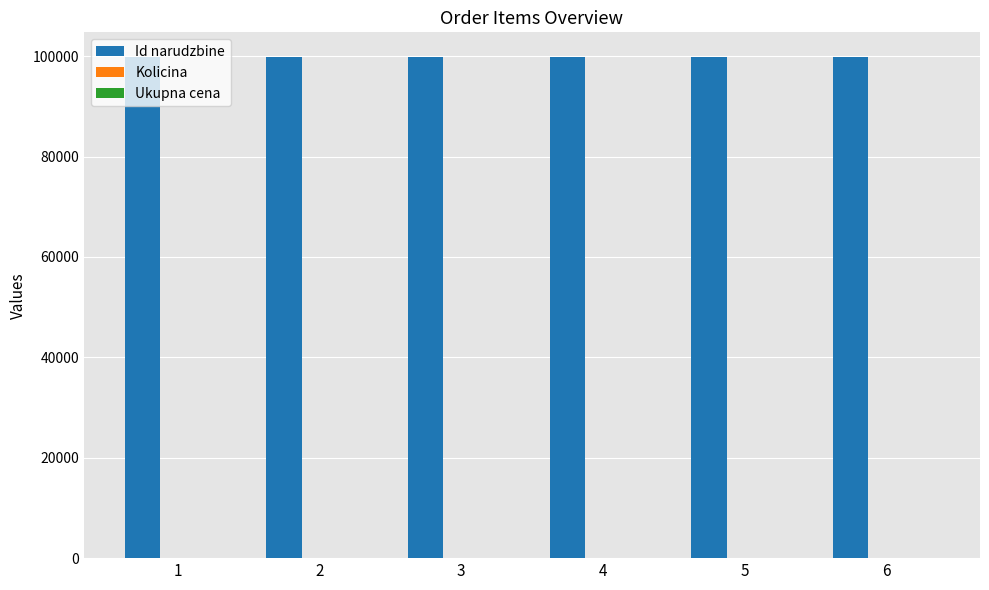

Which series has the largest total across all categories?

Id narudzbine